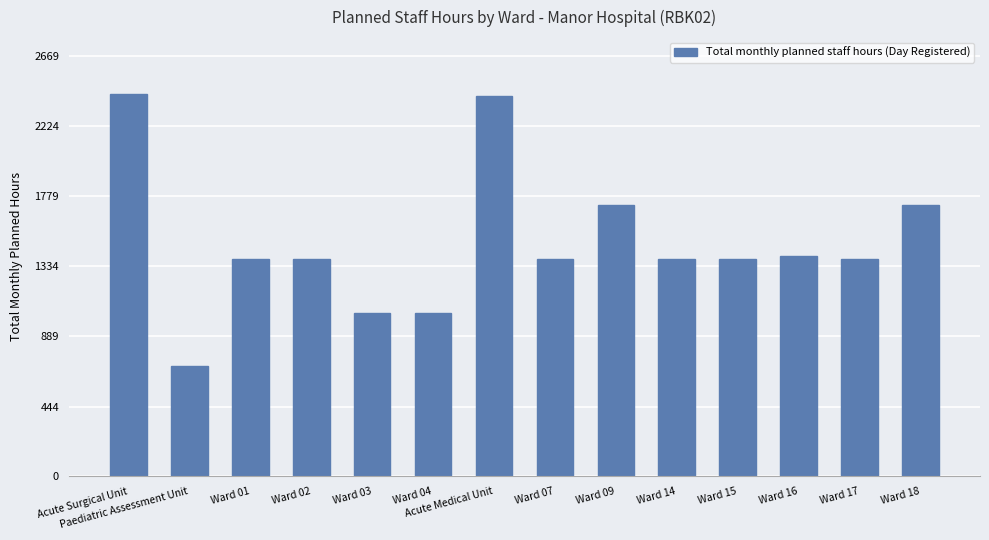

What is the label of the 11th bar from the left?

Ward 15